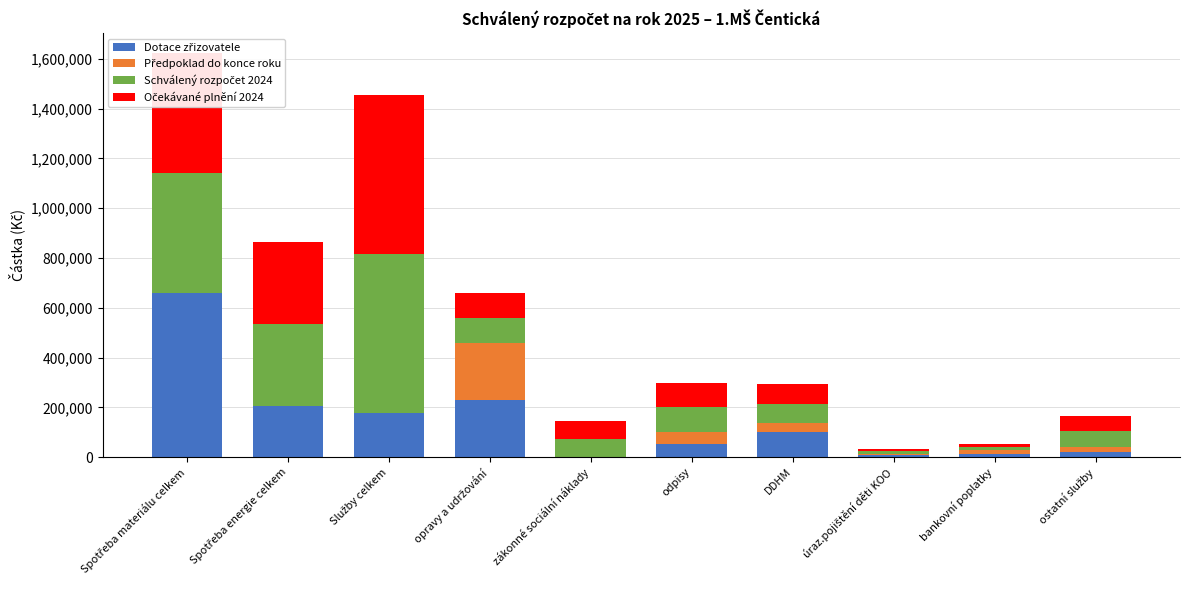

What is the total value across all series at zákonné sociální náklady?

144000